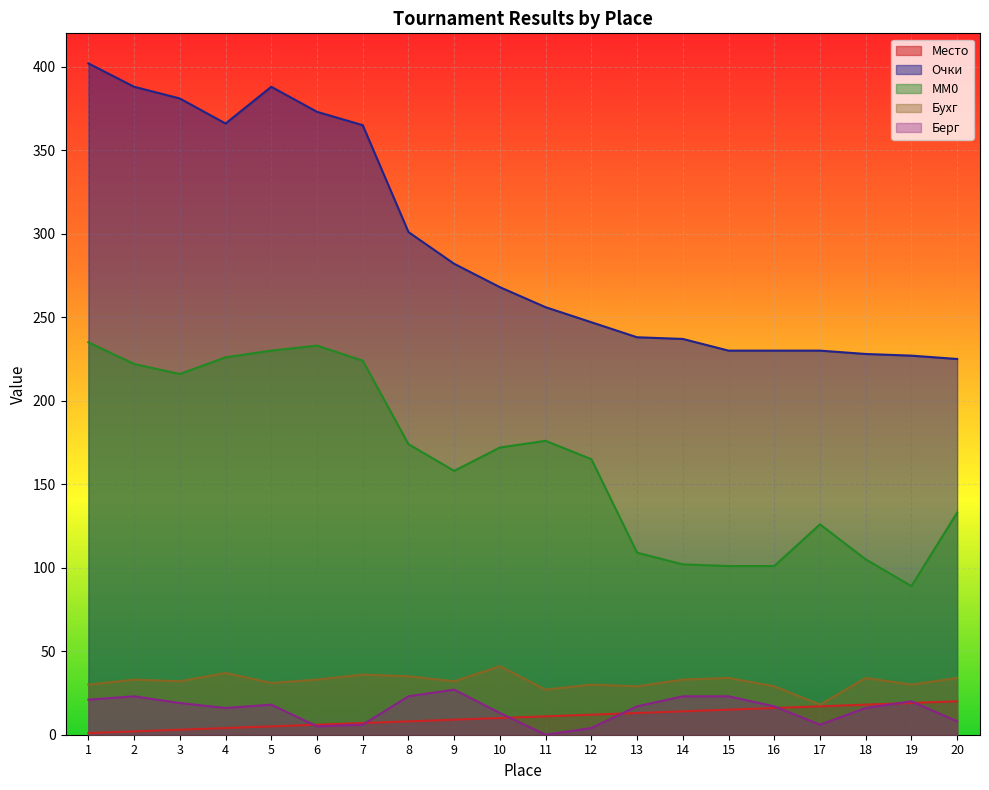

What is the spread (max minus min) of values at 10?

258